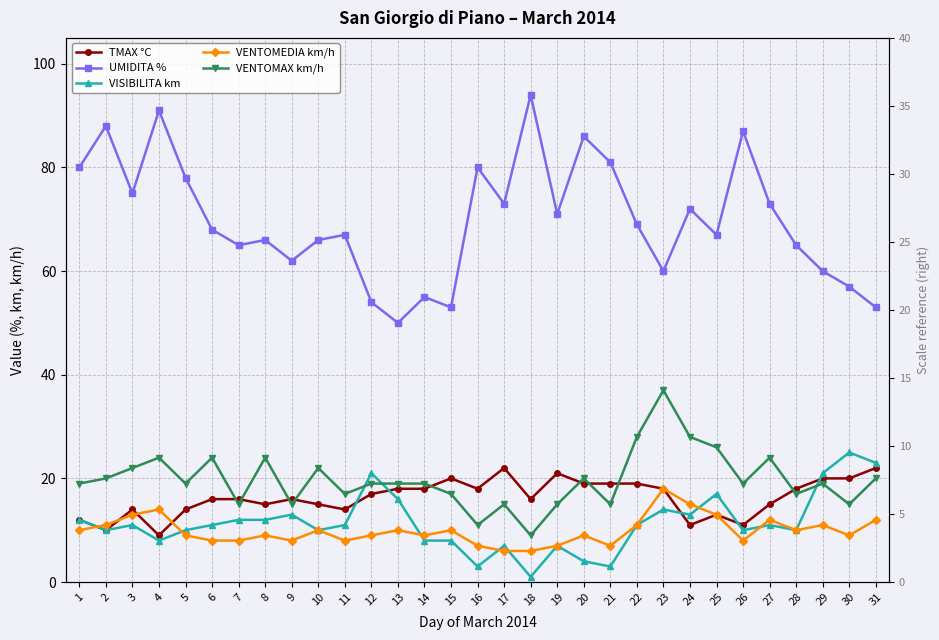

What is the maximum value for UMIDITA %?

94